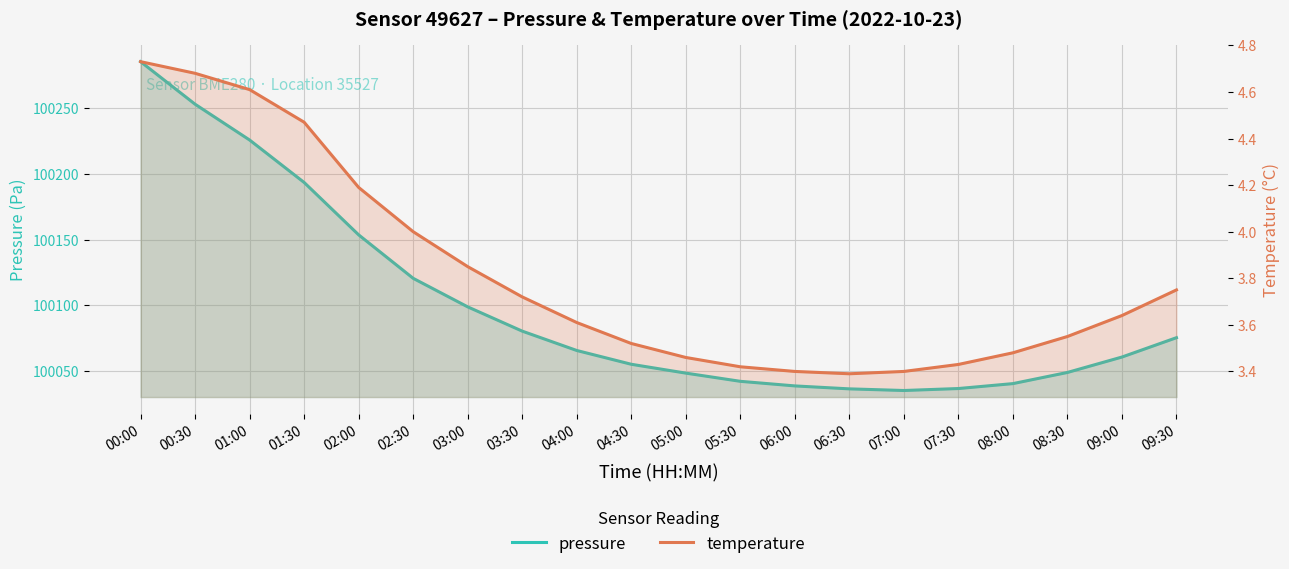

What value does the pressure series have at 07:30?

100036.5